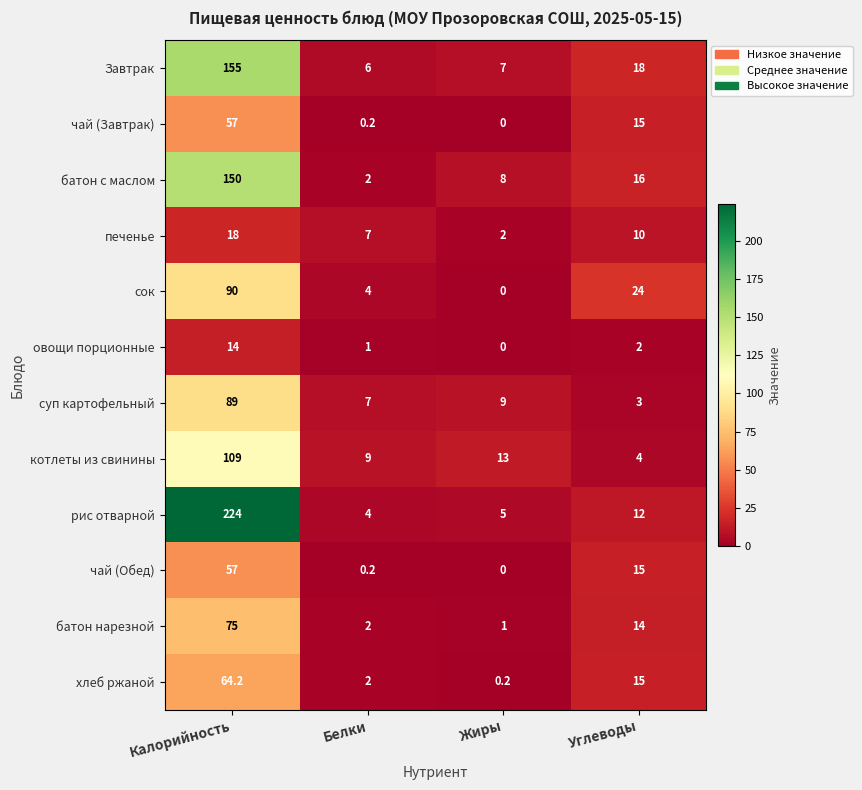

Which series changed the most between Жиры and Углеводы?

сок